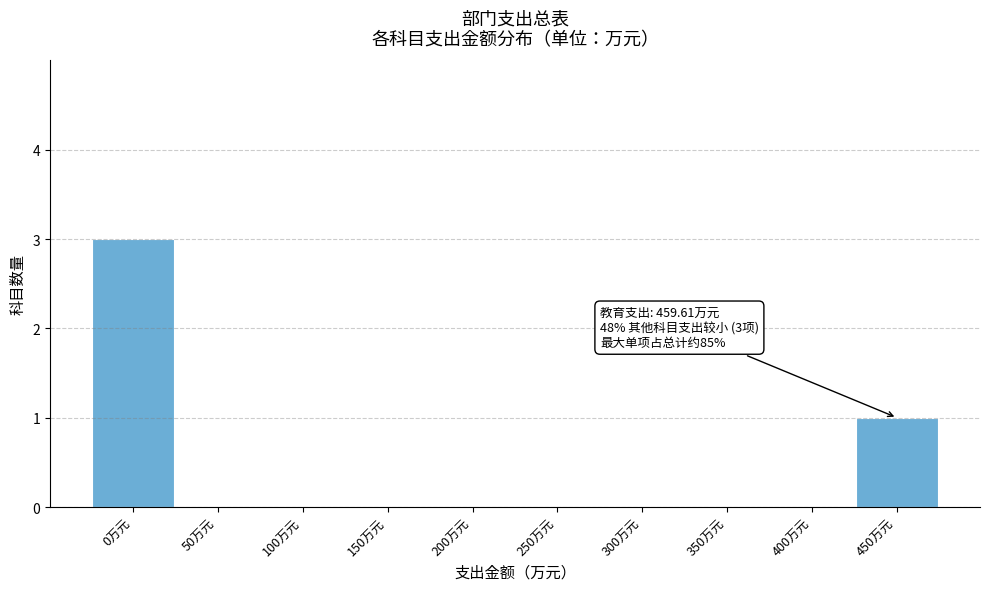

Reading left to right, what are all the values shown in this chart?

0万元=3	50万元=0	100万元=0	150万元=0	200万元=0	250万元=0	300万元=0	350万元=0	400万元=0	450万元=1